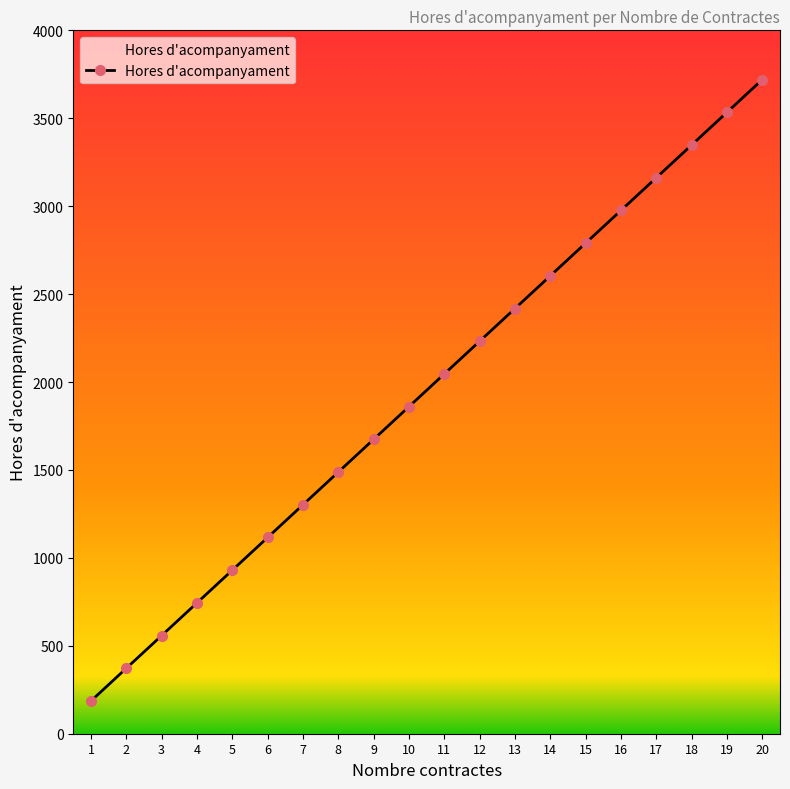

Reading left to right, list all the values displayed in this chart.

186	372	558	744	930	1116	1302	1488	1674	1860	2046	2232	2418	2604	2790	2976	3162	3348	3534	3720